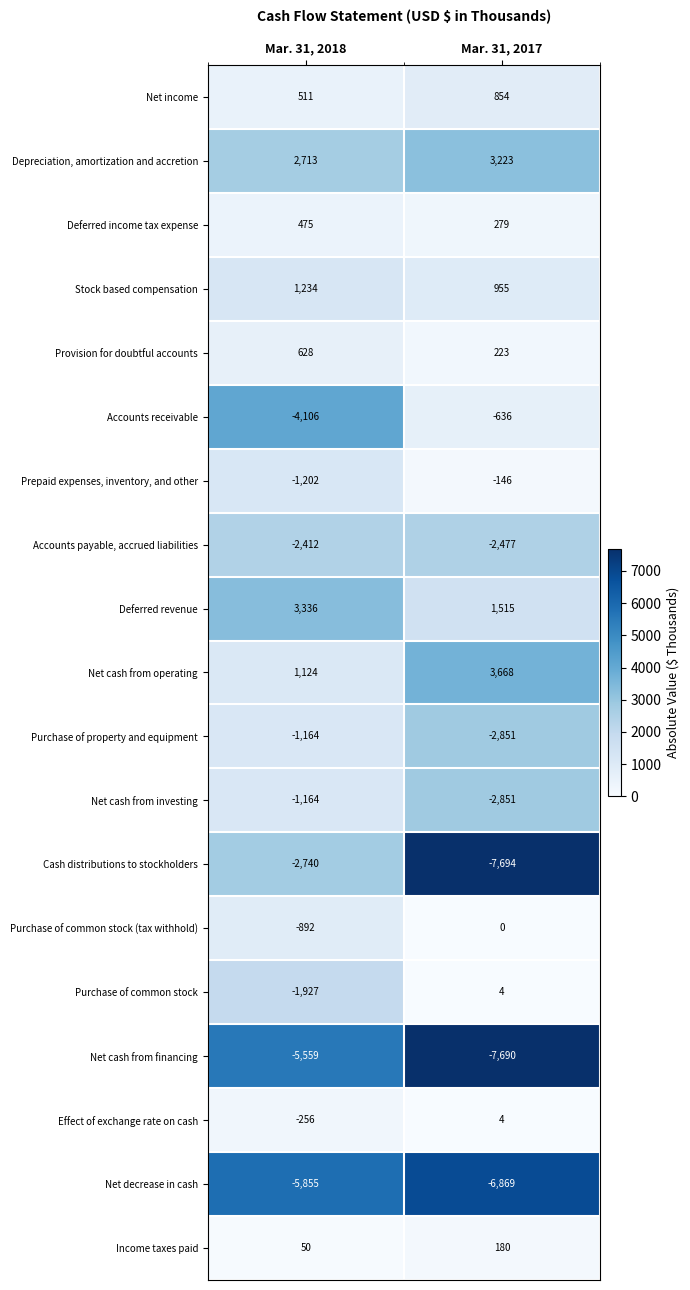

Rank the categories by Net cash from financing value from lowest to highest.

Mar. 31, 2017, Mar. 31, 2018